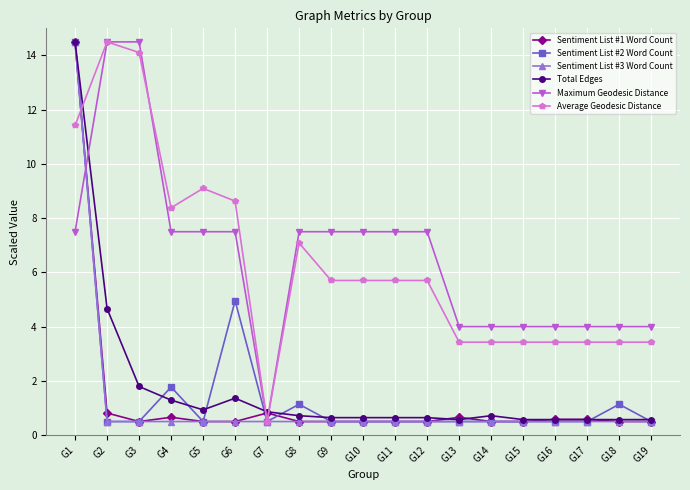

At how many categories does at least one series exceed 6?

11